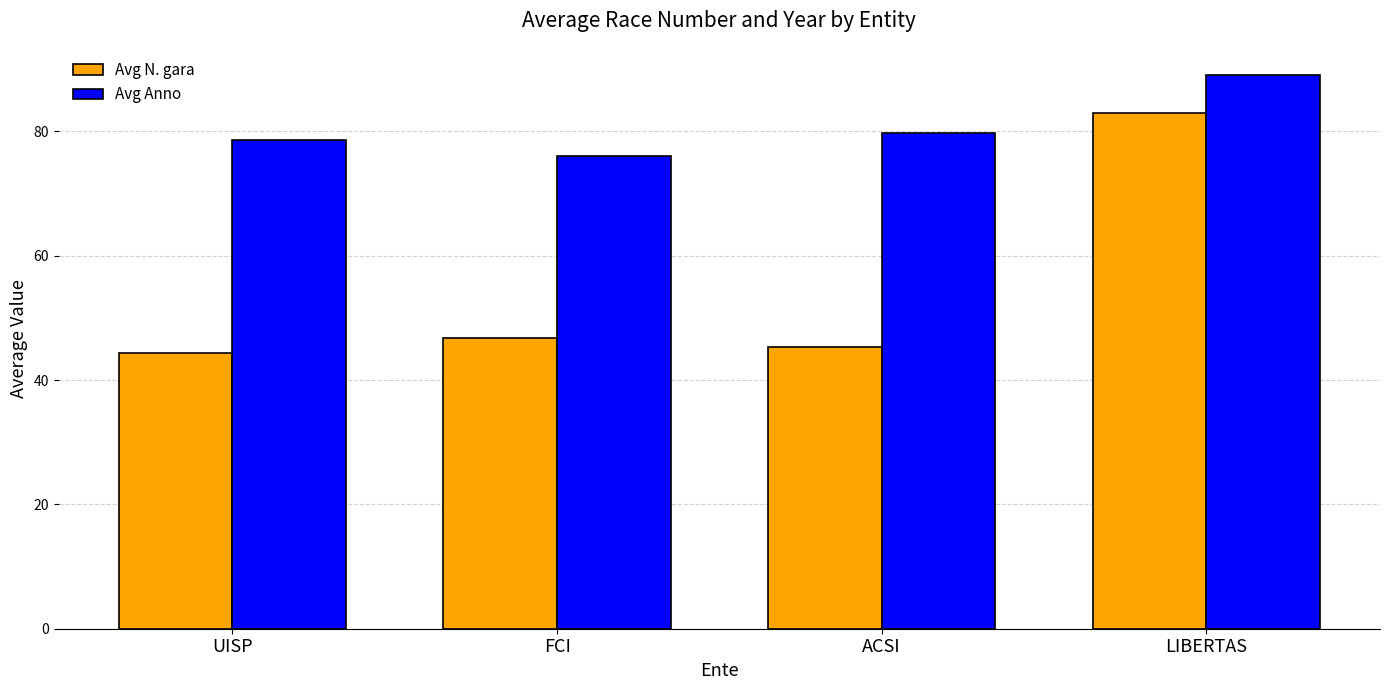

What is the difference between the second highest and minimum values in the Avg N. gara series?

2.5